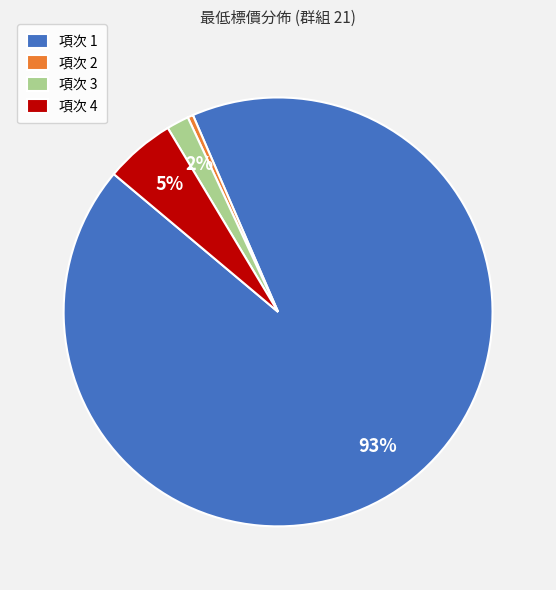

Which has a higher value, 項次 4 or 項次 2?

項次 4